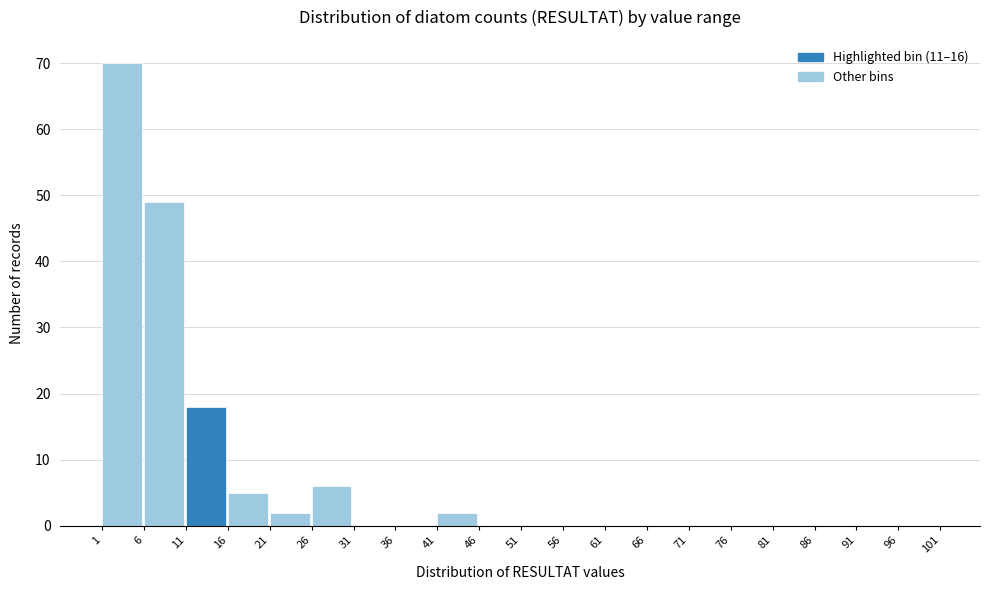

How tall is the bar that spans 21 to 26 on the x-axis? The values are not printed on the chart, so give them approximately, as read against the axis.

2